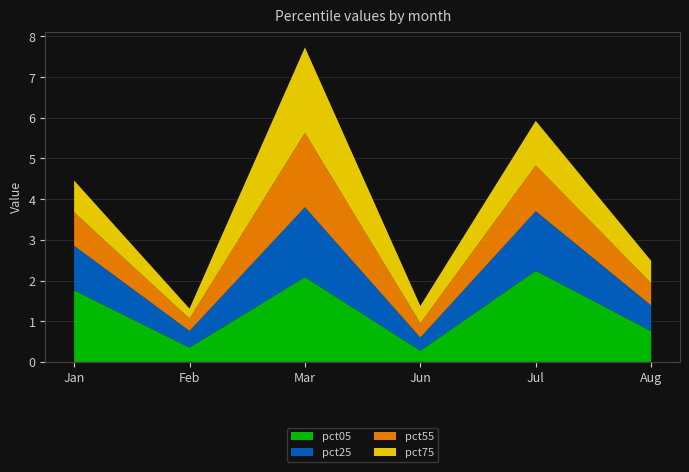

Reading right to left, what are all the values shown in this chart?

pct05: 0.8	2.2	0.3	2.1	0.4	1.8
pct25: 0.6	1.5	0.3	1.7	0.4	1.1
pct55: 0.5	1.1	0.3	1.8	0.3	0.8
pct75: 0.6	1.1	0.4	2.1	0.2	0.8